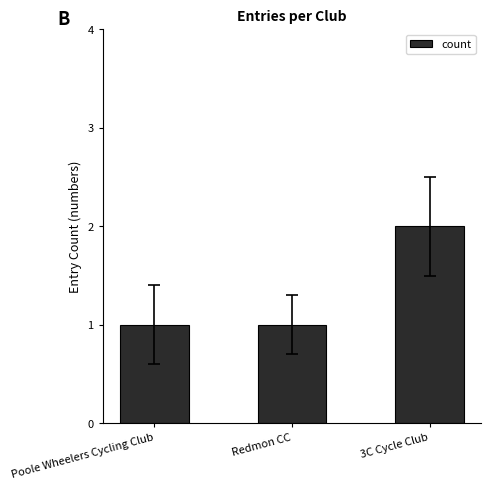

Count the values in the range 1 to 2.

3